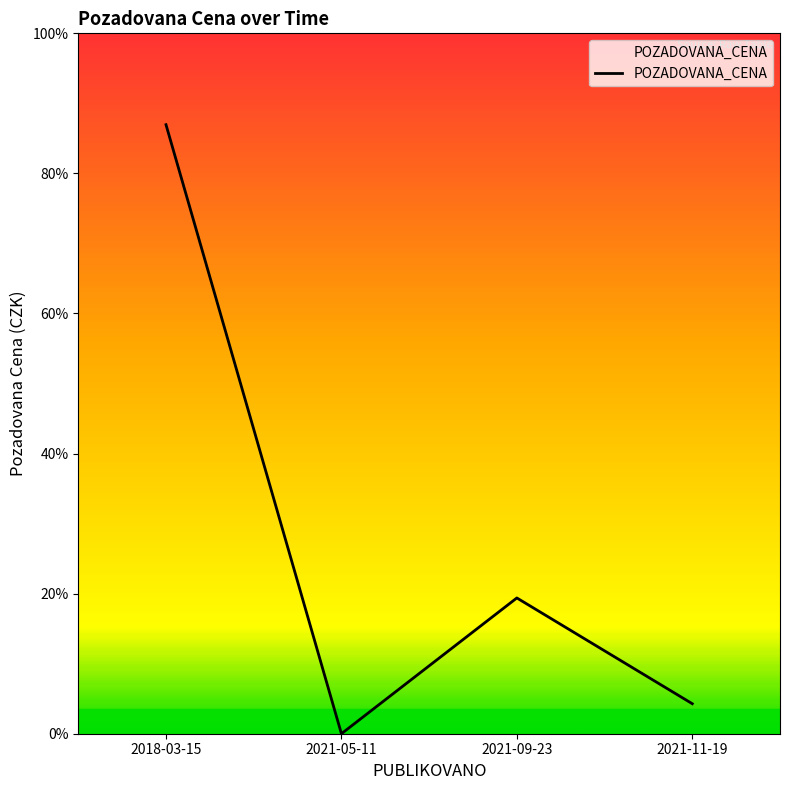

What value does the data have at 2018-03-15, to the nearest 100?

94200